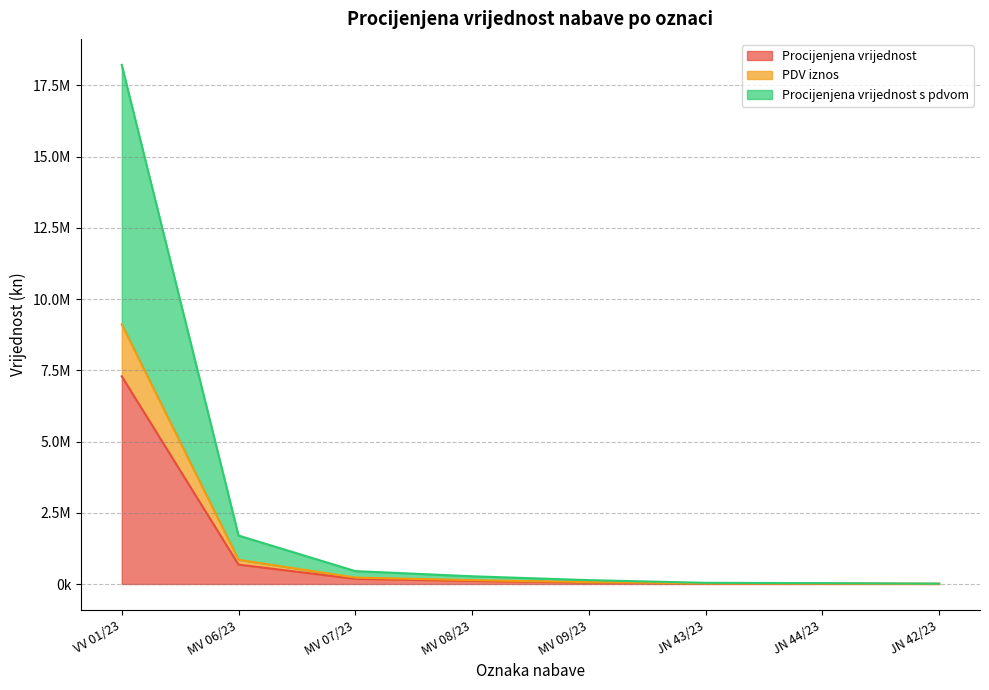

True or false: Procijenjena vrijednost has more than 0 interior local peaks.

False